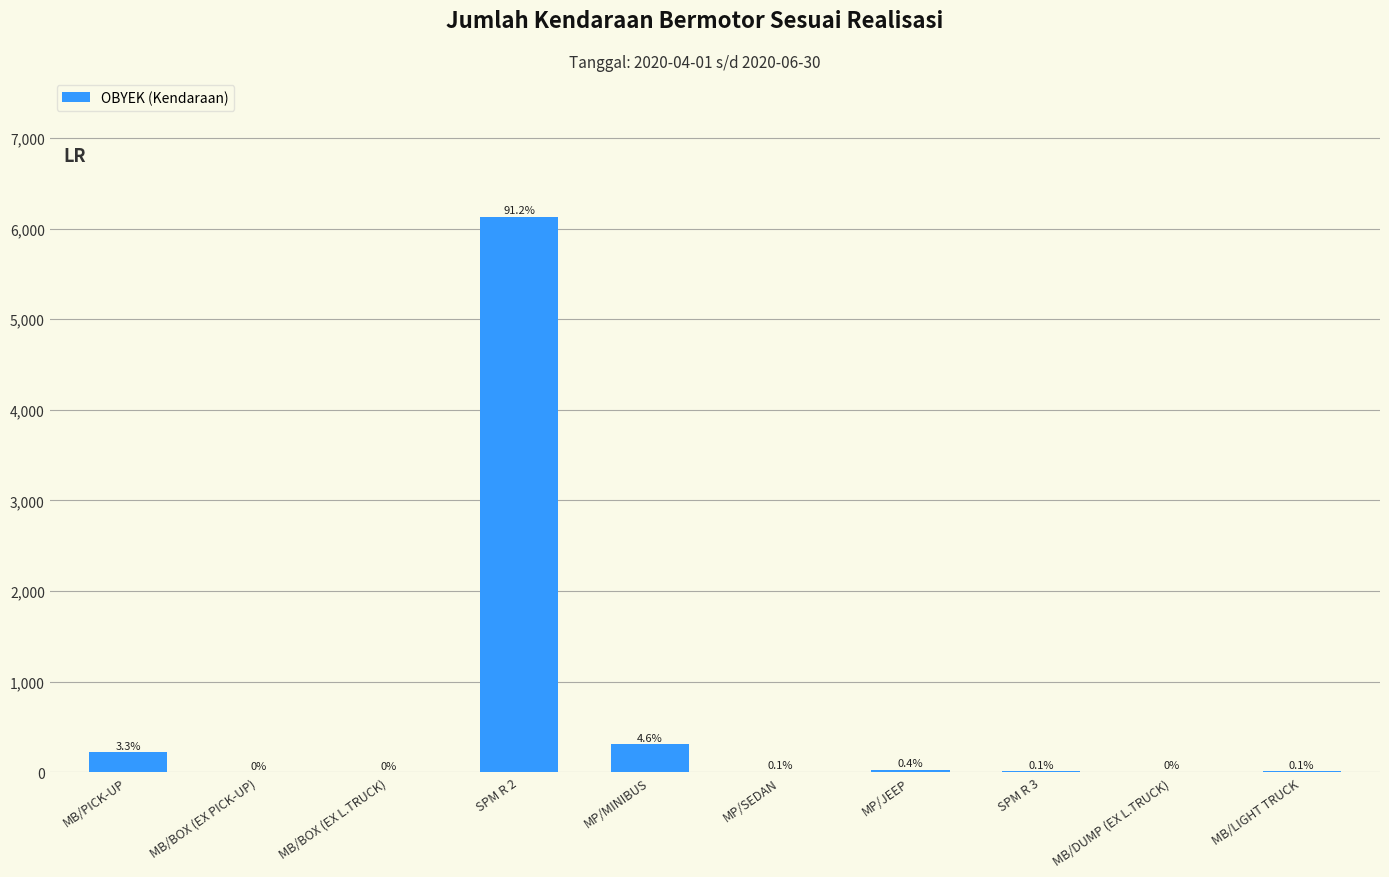

Reading left to right, list all the values displayed in this chart.

223	2	1	6130	310	7	26	10	4	9